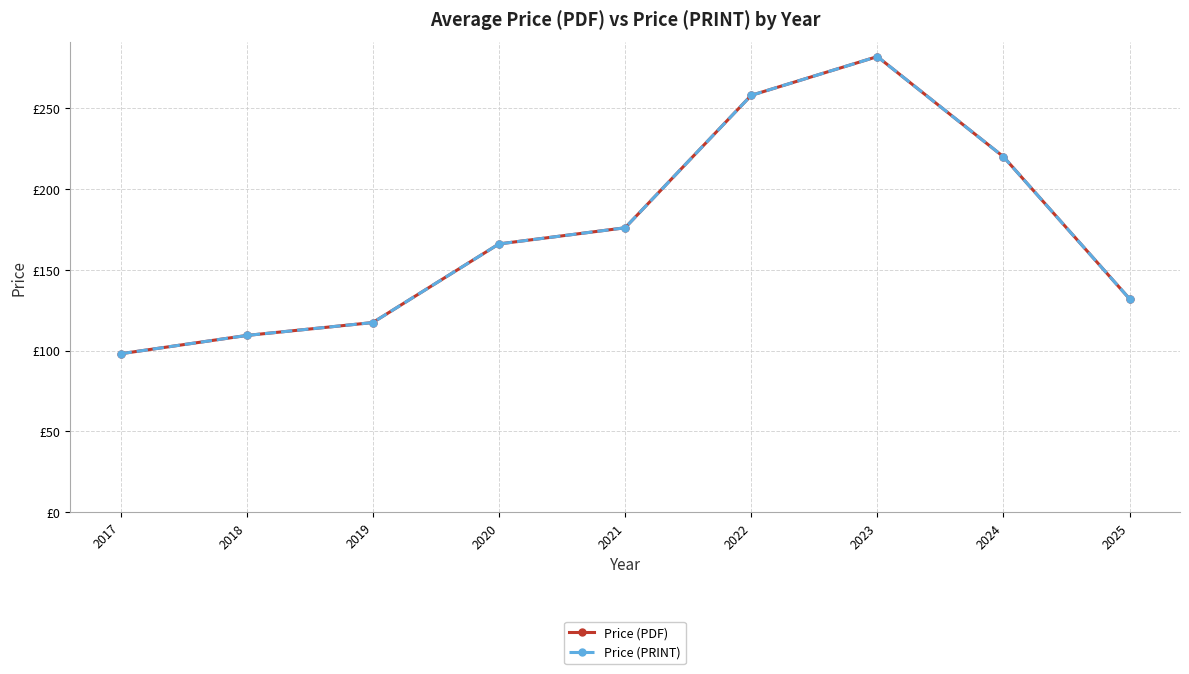

At 2022, list the series in order from largest to smallest.

Price (PDF), Price (PRINT)